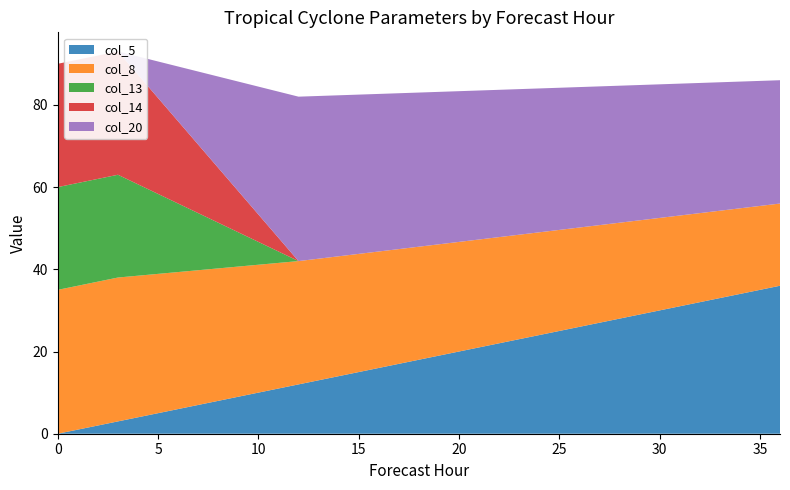

Reading right to left, extract all data points from this chart.

col_5: 36=36	24=24	12=12	3=3	0=0
col_8: 36=20	24=25	12=30	3=35	0=35
col_13: 36=0	24=0	12=0	3=25	0=25
col_14: 36=0	24=0	12=0	3=30	0=30
col_20: 36=30	24=35	12=40	3=0	0=0